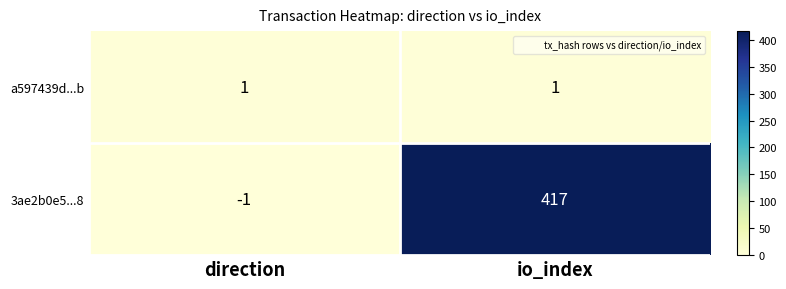

The 3ae2b0e5...8 series shows 0 at direction. True or false?

False